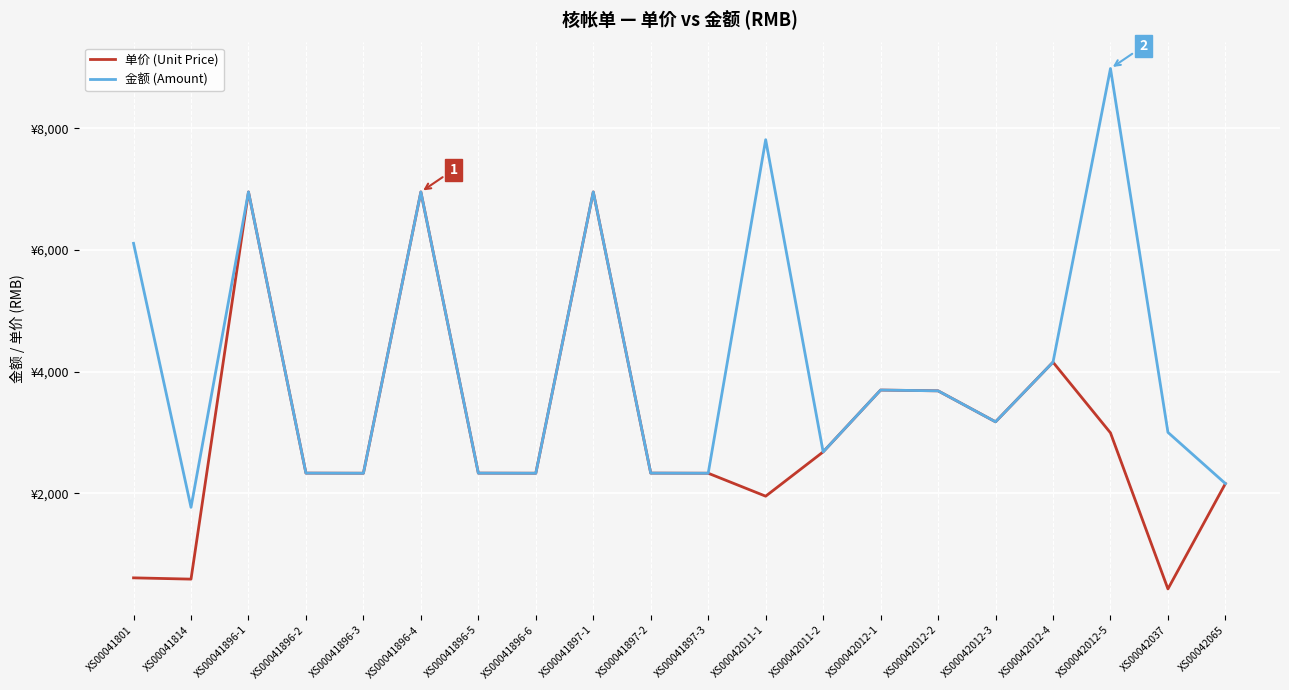

True or false: 单价 (Unit Price) and 金额 (Amount) intersect in this chart.

False